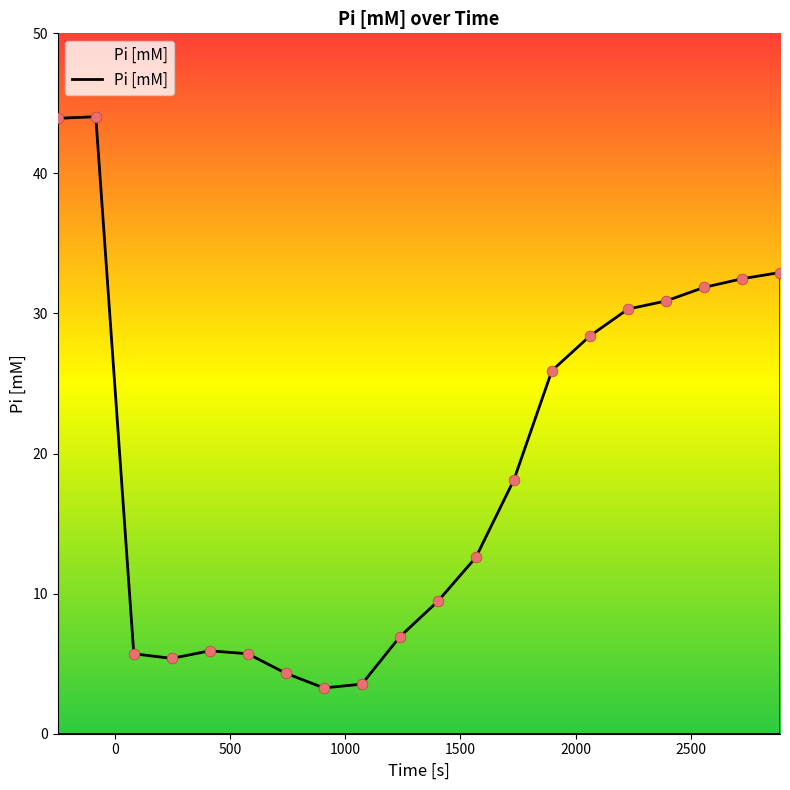

Between 2227.5 and 82.5, which is larger?

2227.5